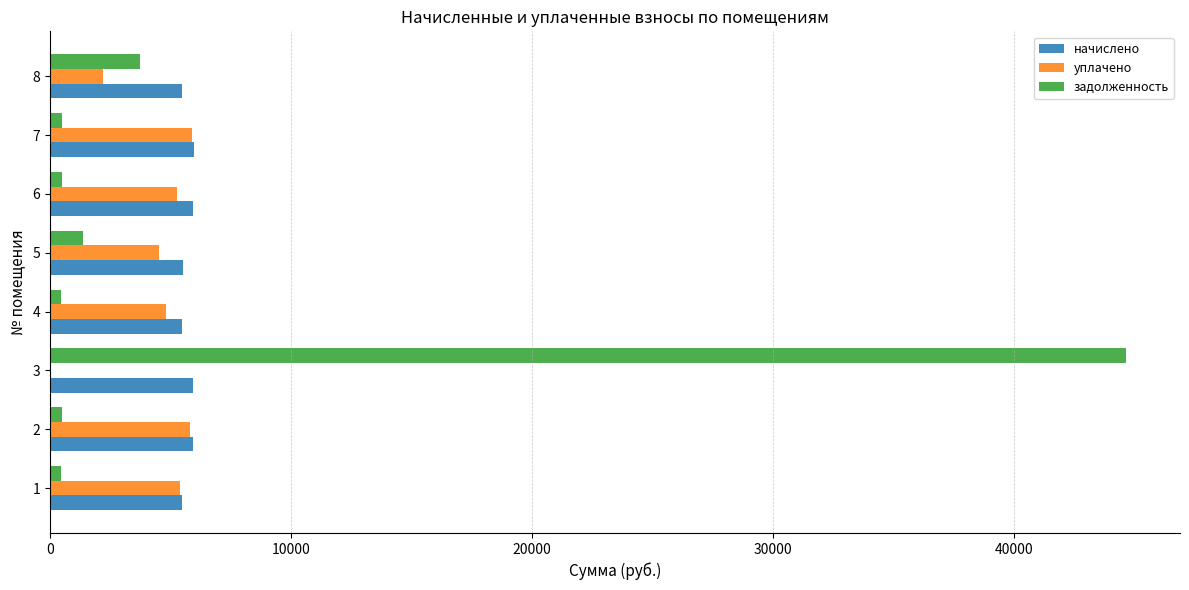

Between 3 and 4, which series saw the biggest shift?

задолженность